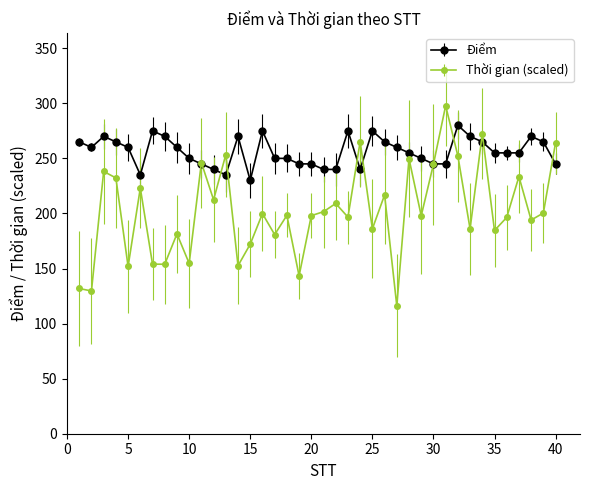

How many distinct data groups are displayed?

2